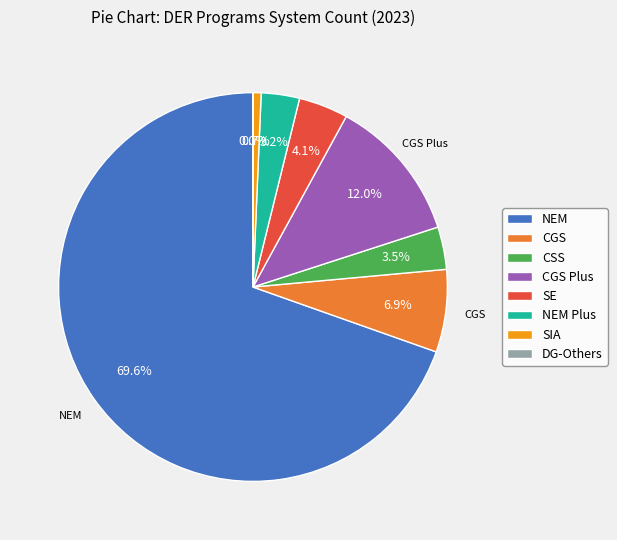

Combined, do NEM Plus and CGS Plus account for over 50%?

No